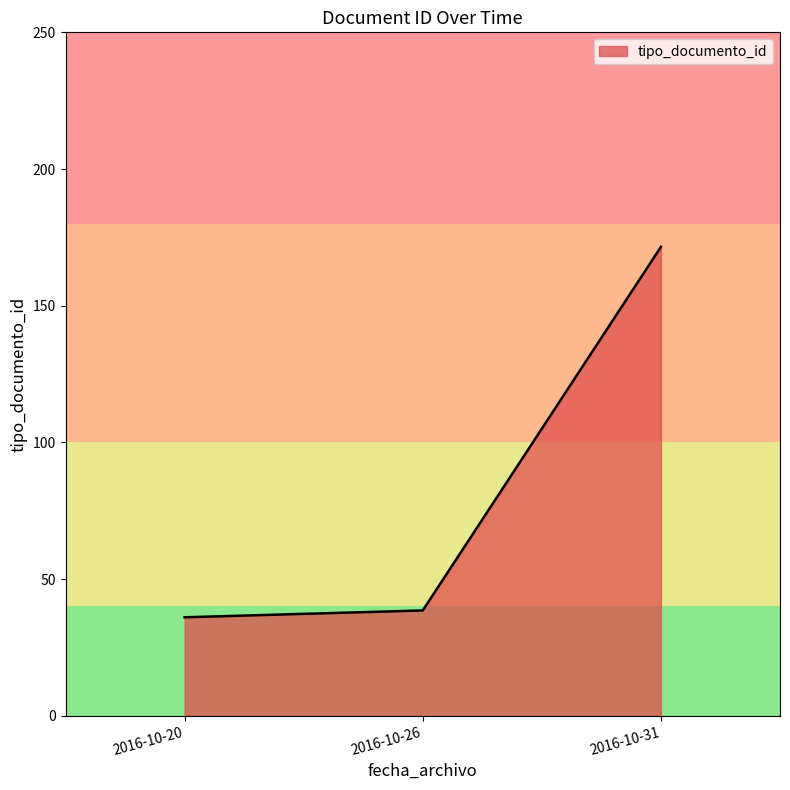

Which label corresponds to the largest value in the chart?

2016-10-31